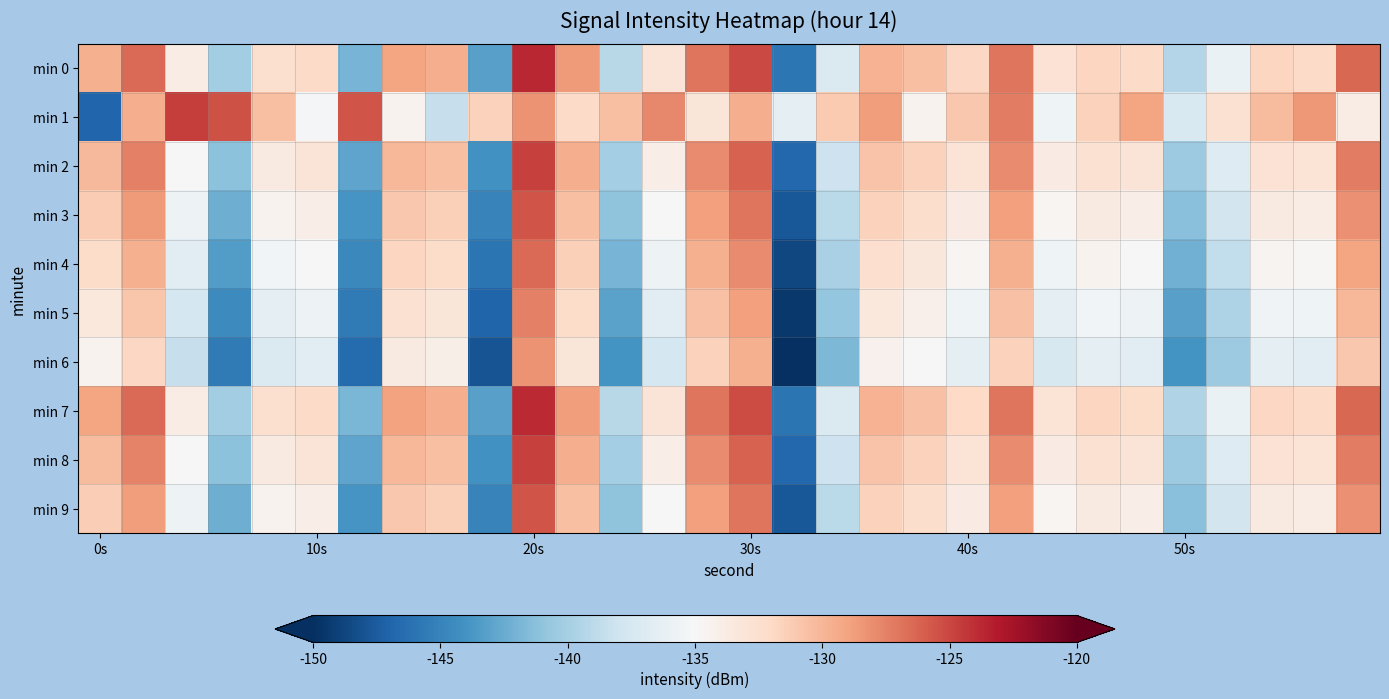

Which series has the widest spread of values?

min 1